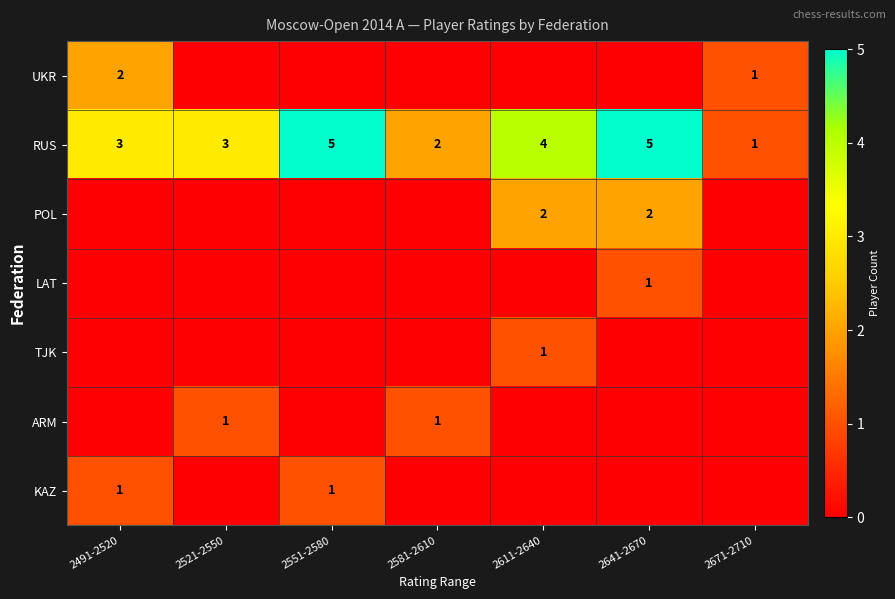

How many distinct data groups are displayed?

7